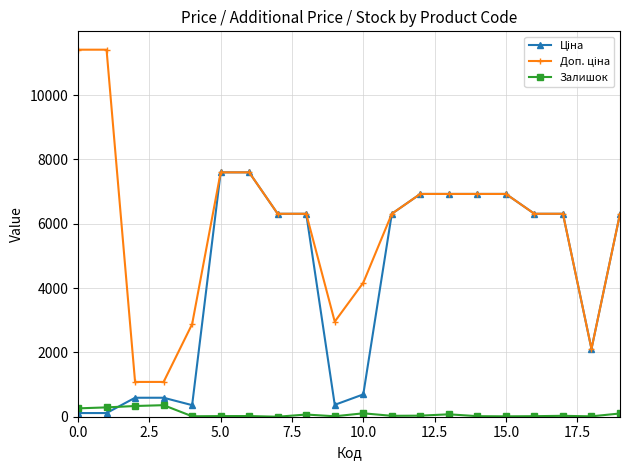

True or false: Залишок has more than 2 interior local peaks.

True